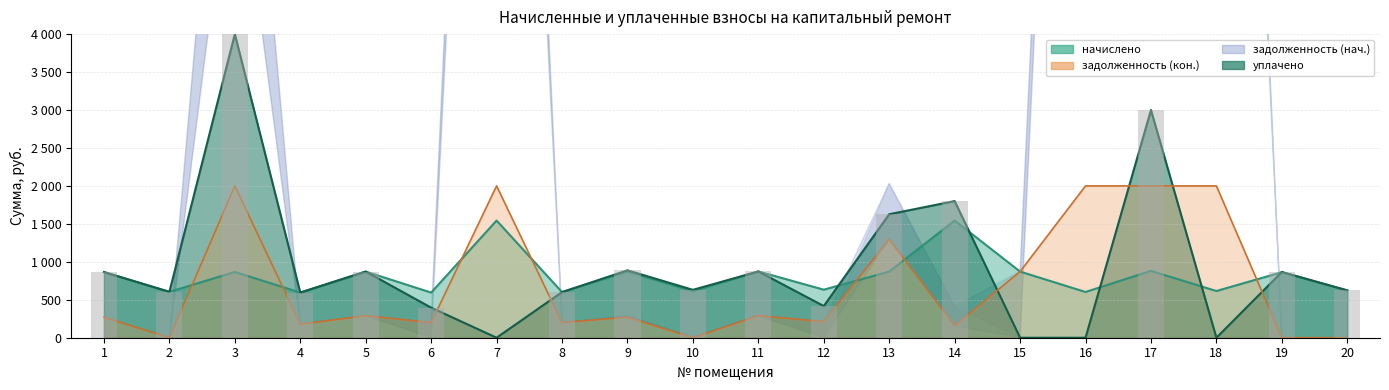

Which series has the largest range (max minus min)?

уплачено